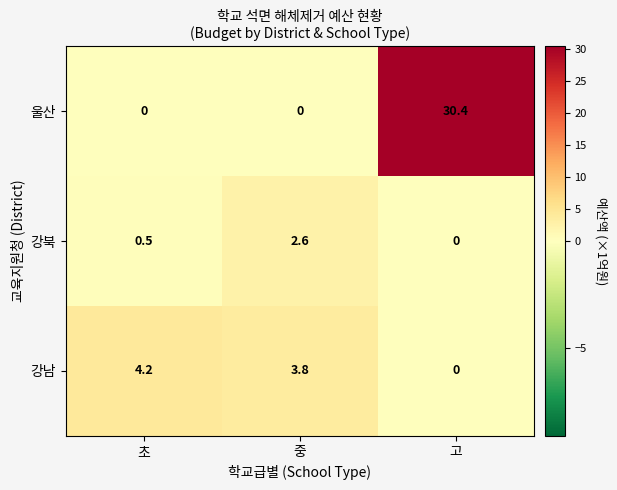

True or false: 울산 has a value of 30.4 at 고.

True